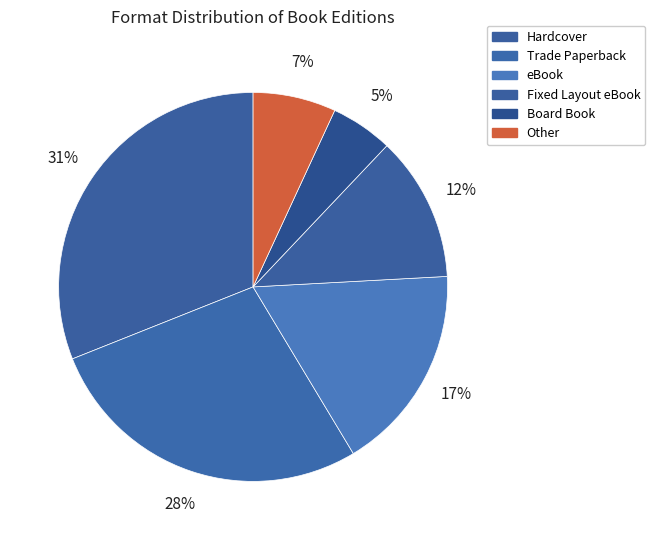

Count the number of slices in the pie.

6